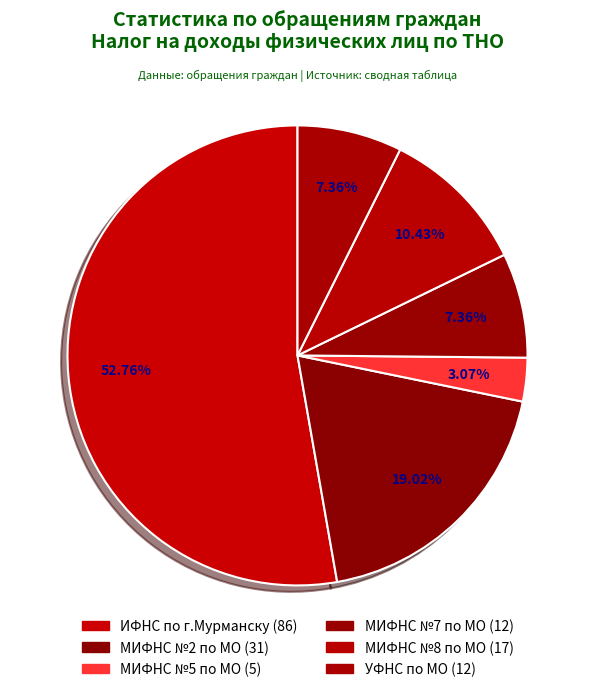

How many slices are in this pie chart?

6